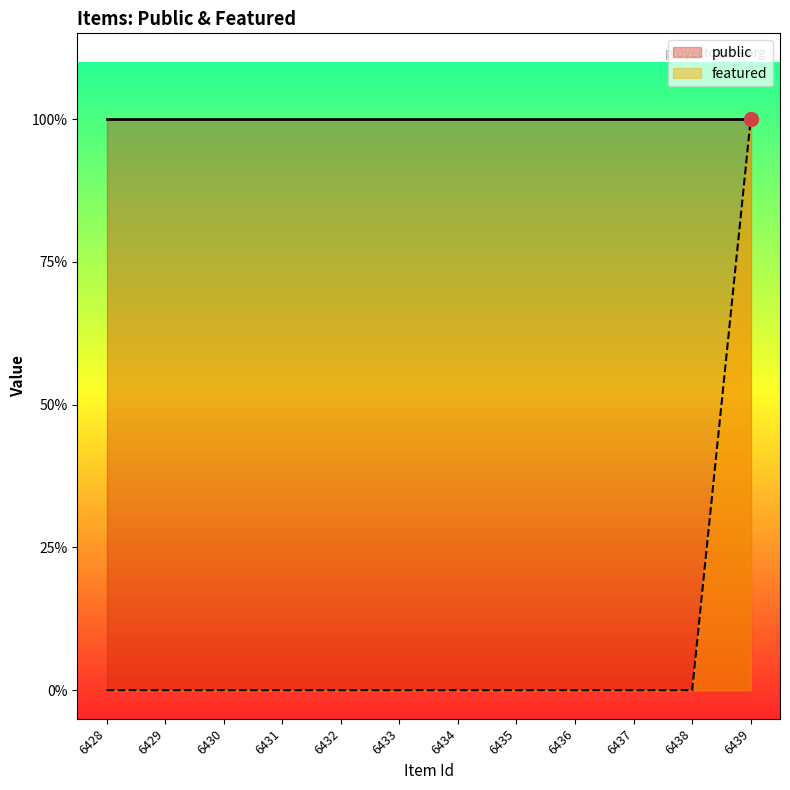

Between 6429 and 6434, which is larger?

6429